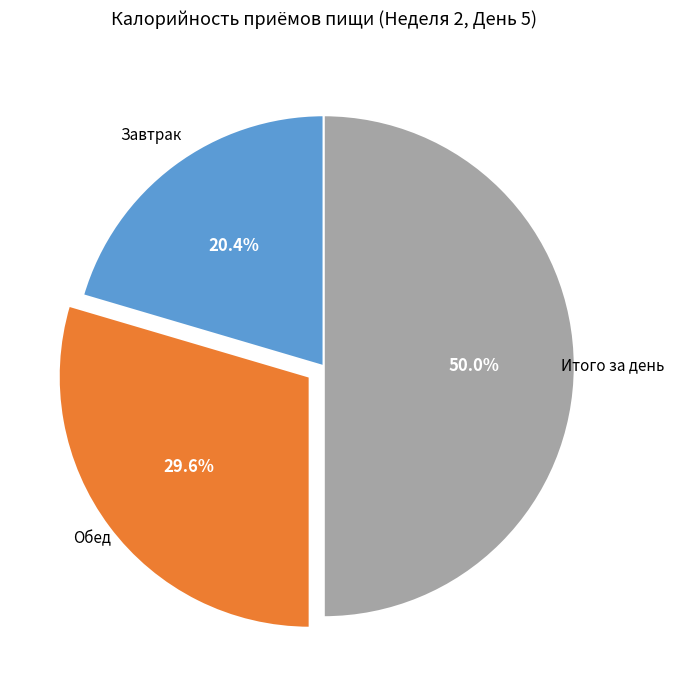

How many slices are in this pie chart?

3